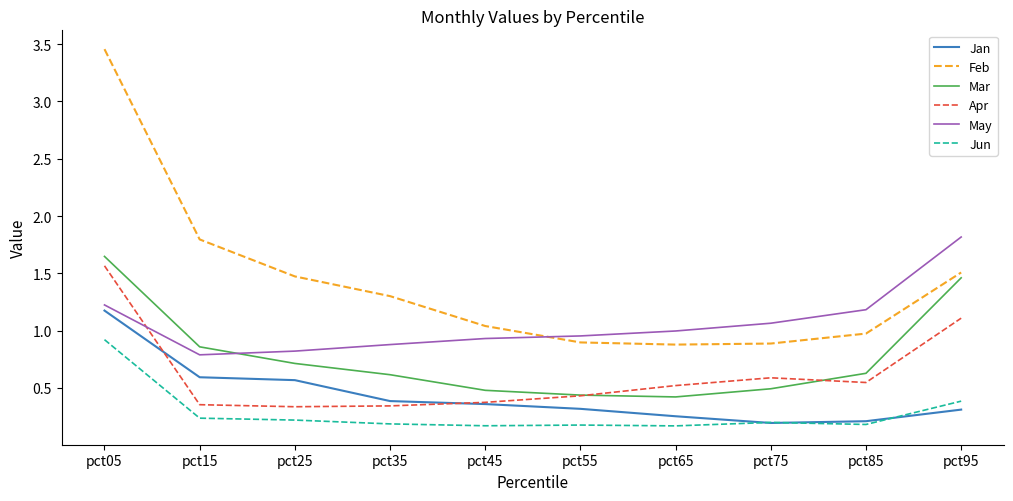

List the series in order of their peak value, highest first.

Feb, May, Mar, Apr, Jan, Jun